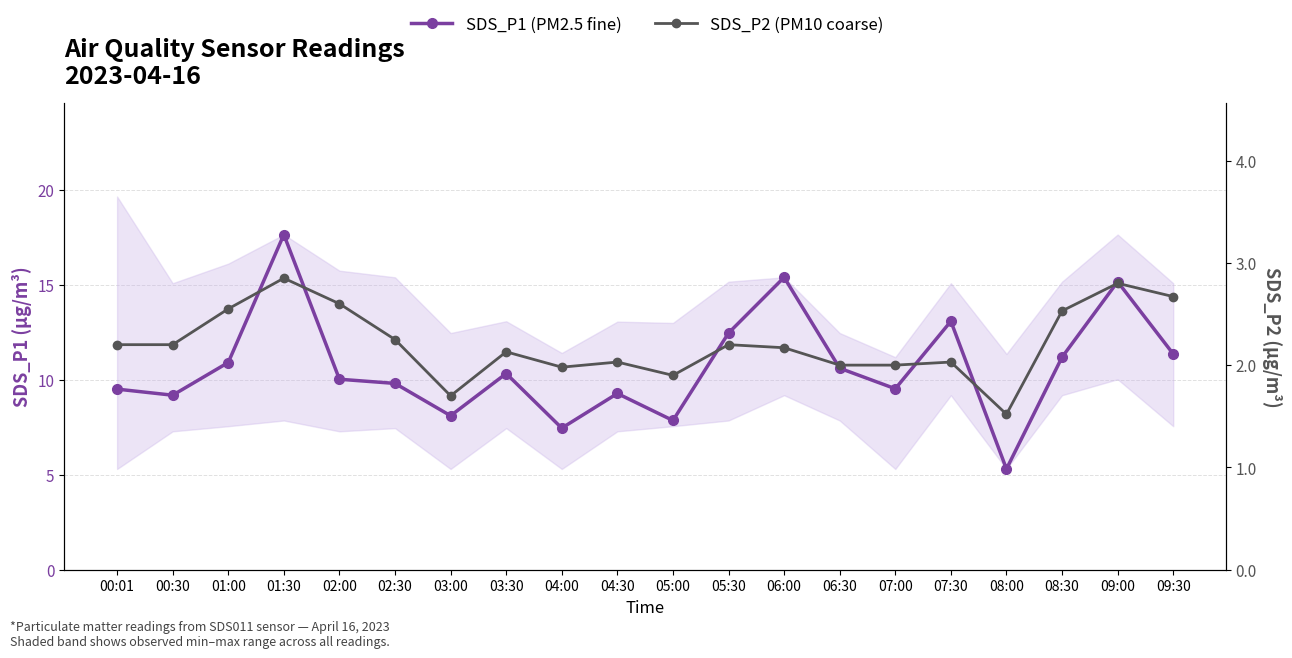

Is the value of SDS_P2 (PM10 coarse) at 07:30 greater than the value of SDS_P1 (PM2.5 fine) at 03:30?

No